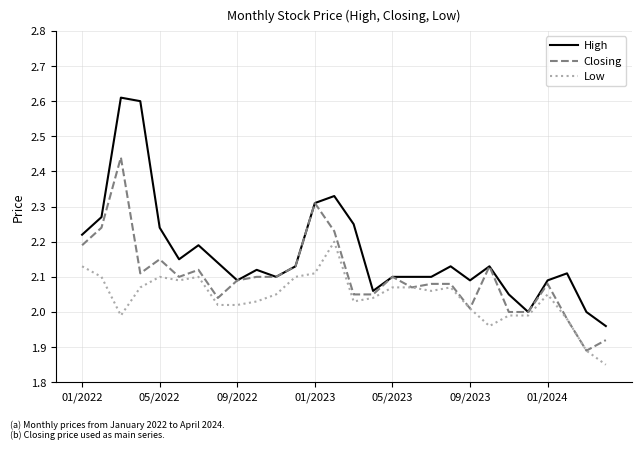

Which series has the widest spread of values?

High